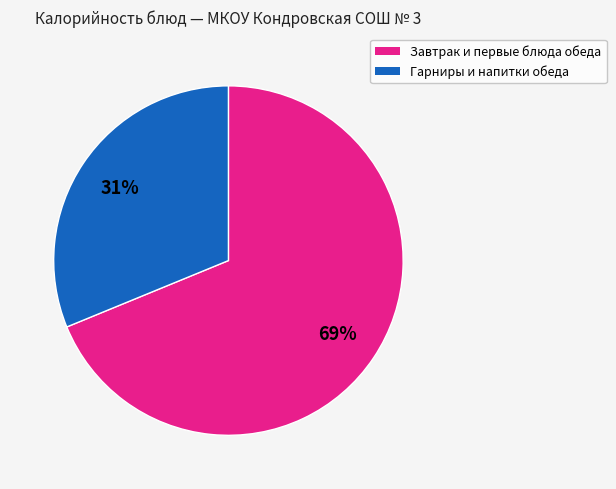

Is there any slice that represents more than half of the pie?

Yes